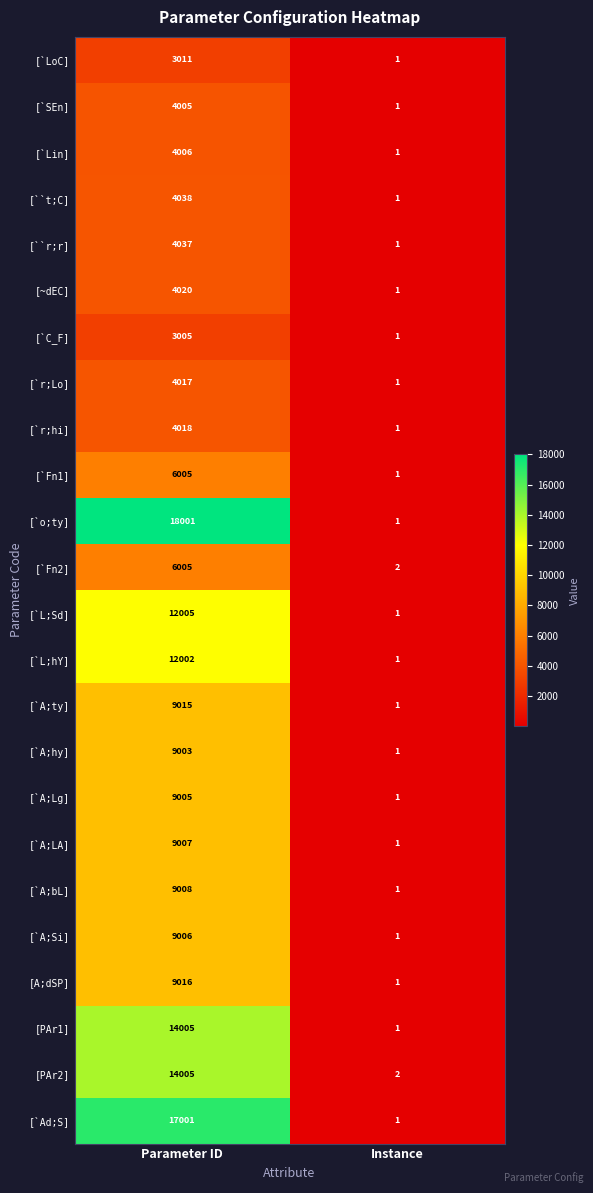

Which series has the largest total across all categories?

[`o;ty]